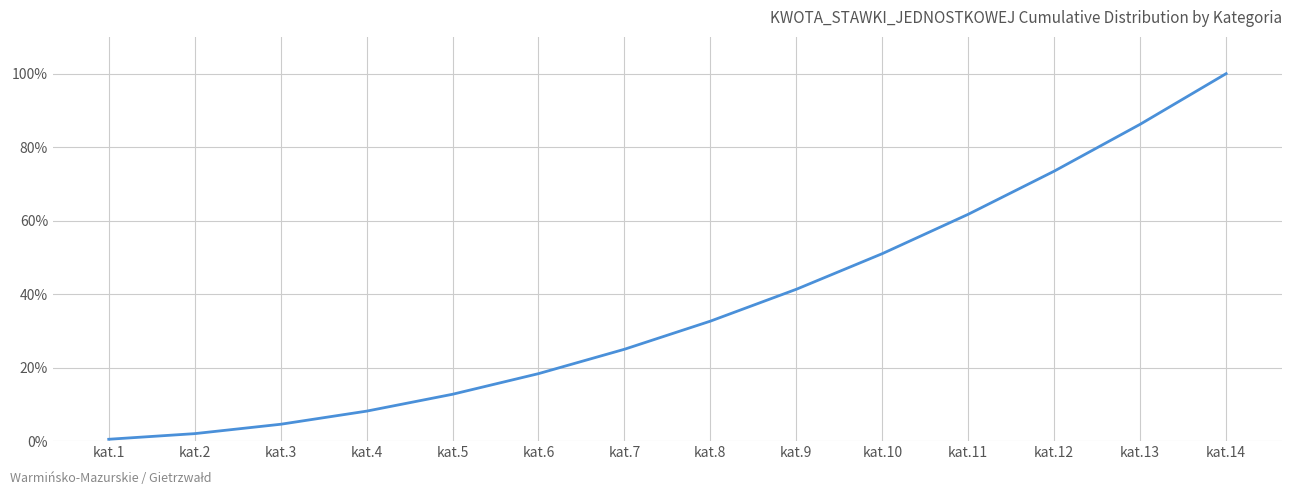

Which category has the lowest value across all series?

kat.1